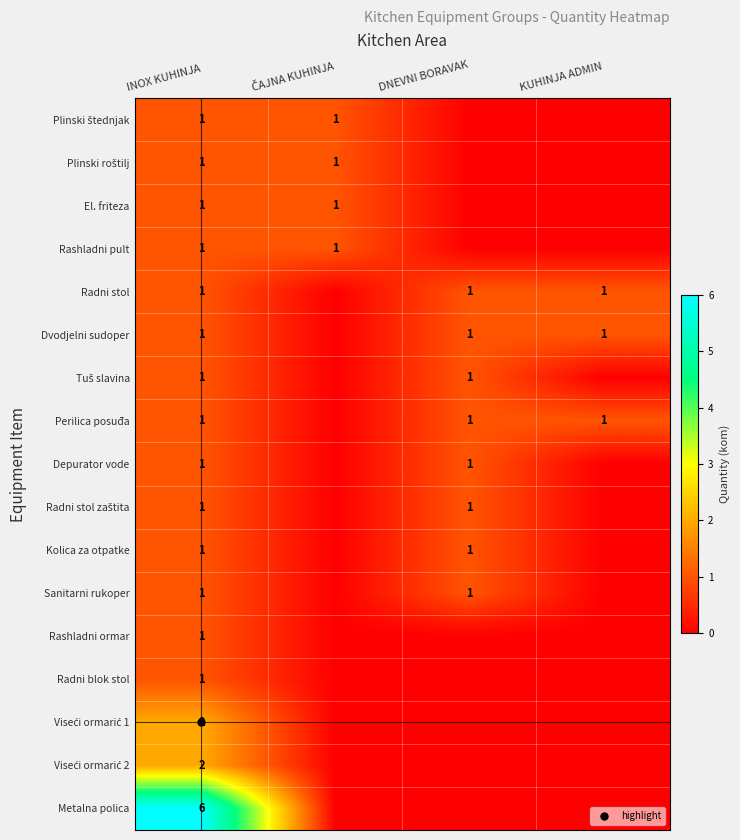

Is the value of Dvodjelni sudoper at ČAJNA KUHINJA greater than the value of Plinski štednjak at ČAJNA KUHINJA?

No